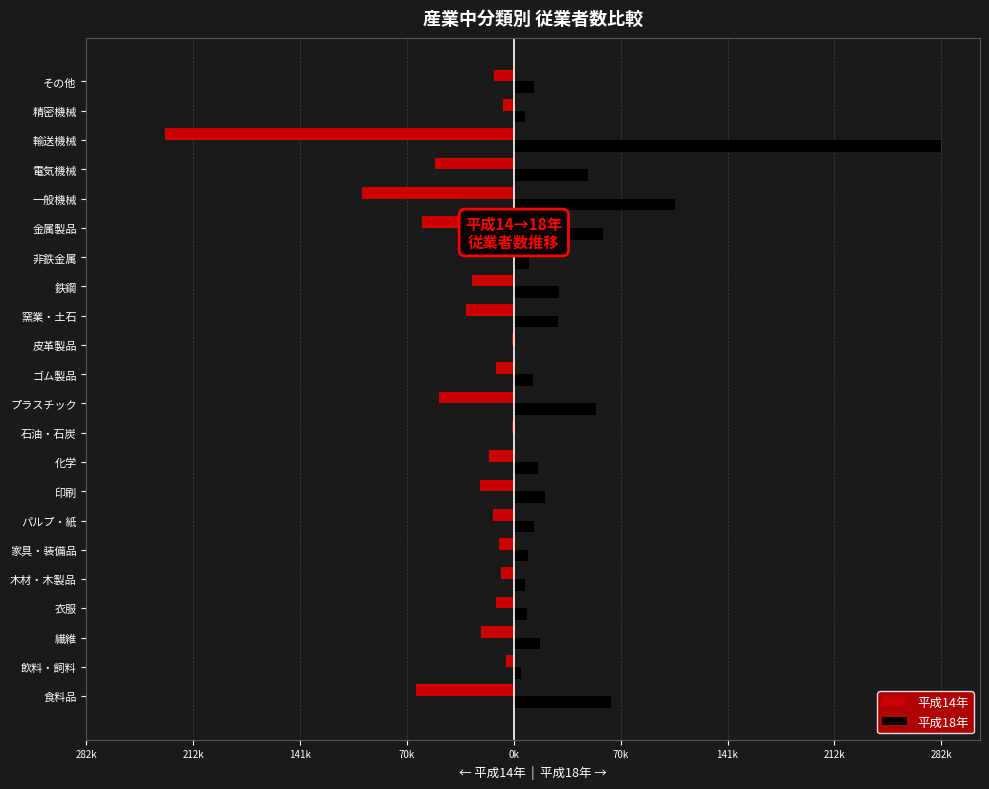

What are all the series names shown in the legend?

平成14年, 平成18年